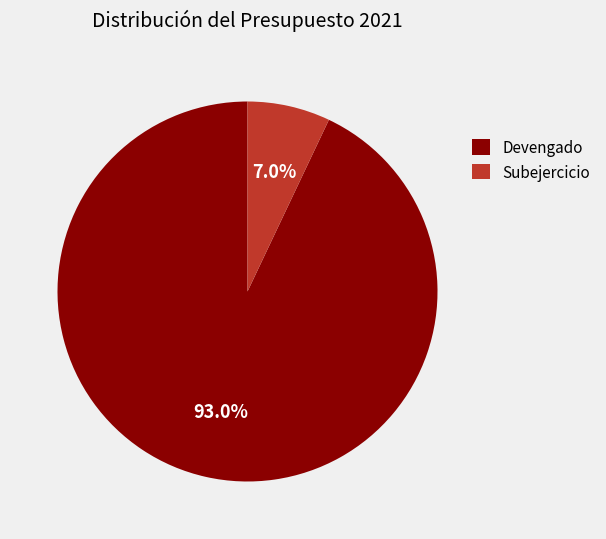

To the nearest percent, what percentage of the pie is Devengado?

93%